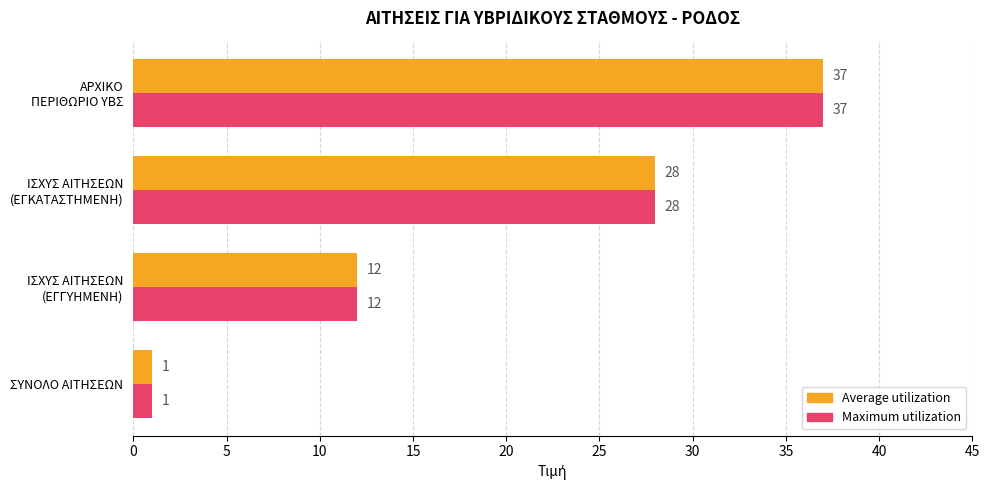

Count the Average utilization values in the range 12 to 37.

3